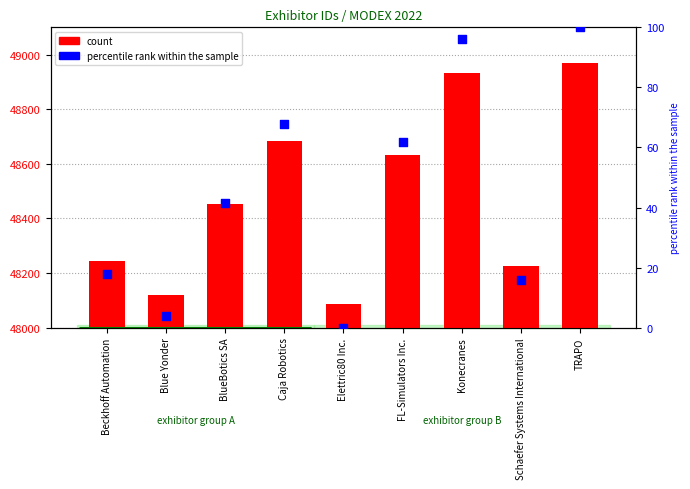

Which series reaches the minimum Y coordinate?

percentile rank within the sample